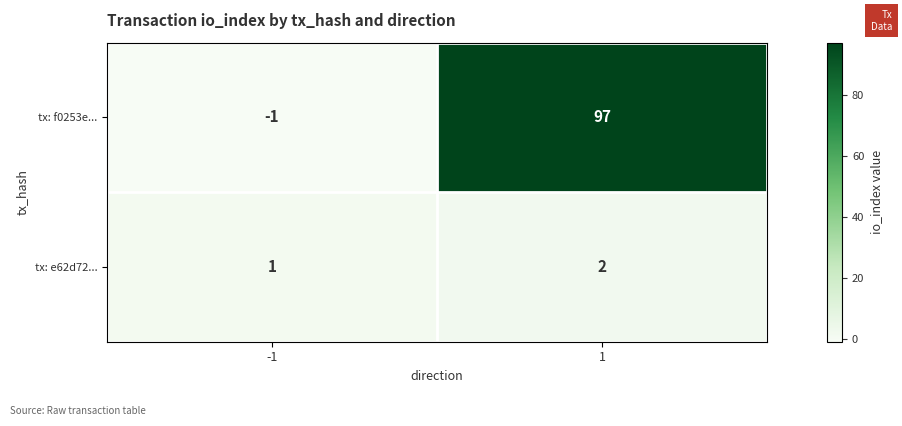

True or false: tx: f0253e... has a value of -1 at -1.

True